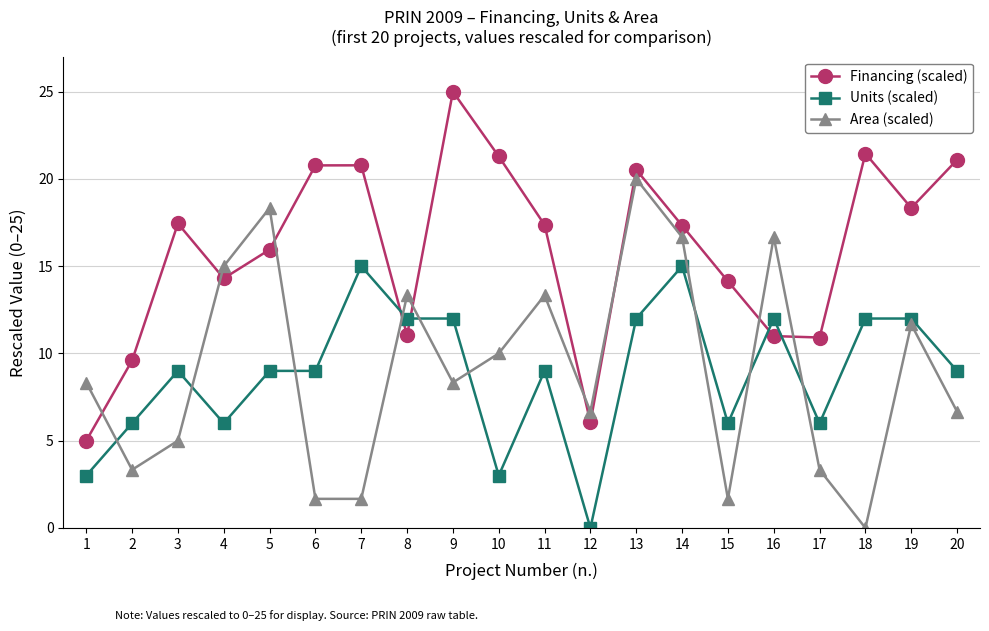

True or false: Units (scaled) has more than 1 interior local peaks.

True